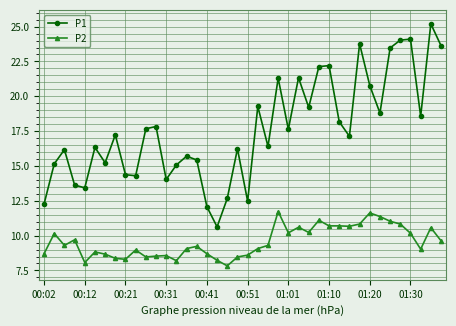

Which series has the widest spread of values?

P1